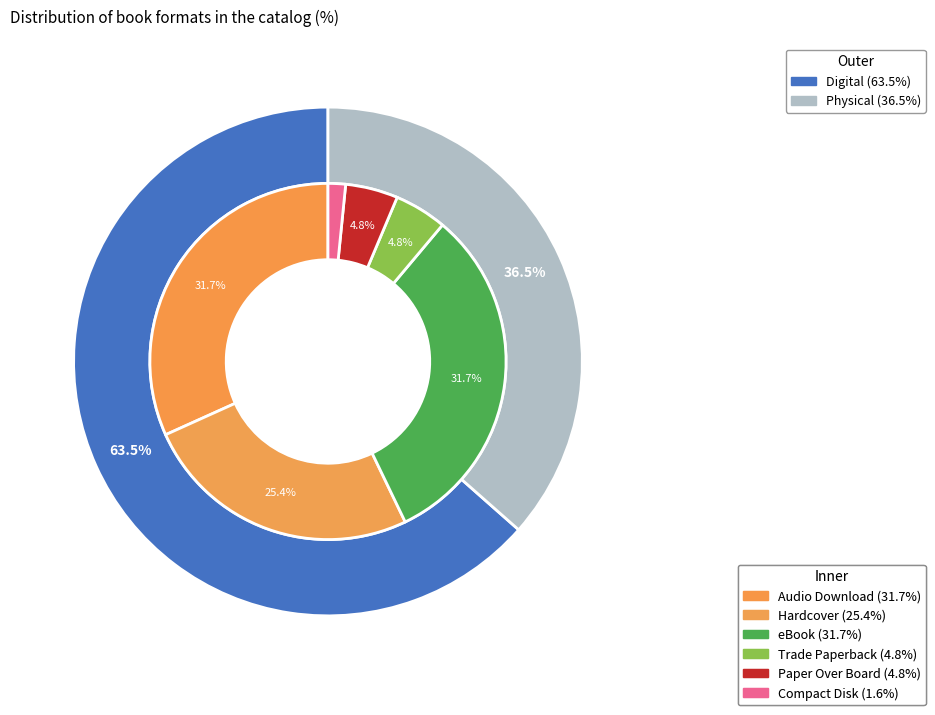

The Paper Over Board slice represents 11% of the pie. True or false?

False